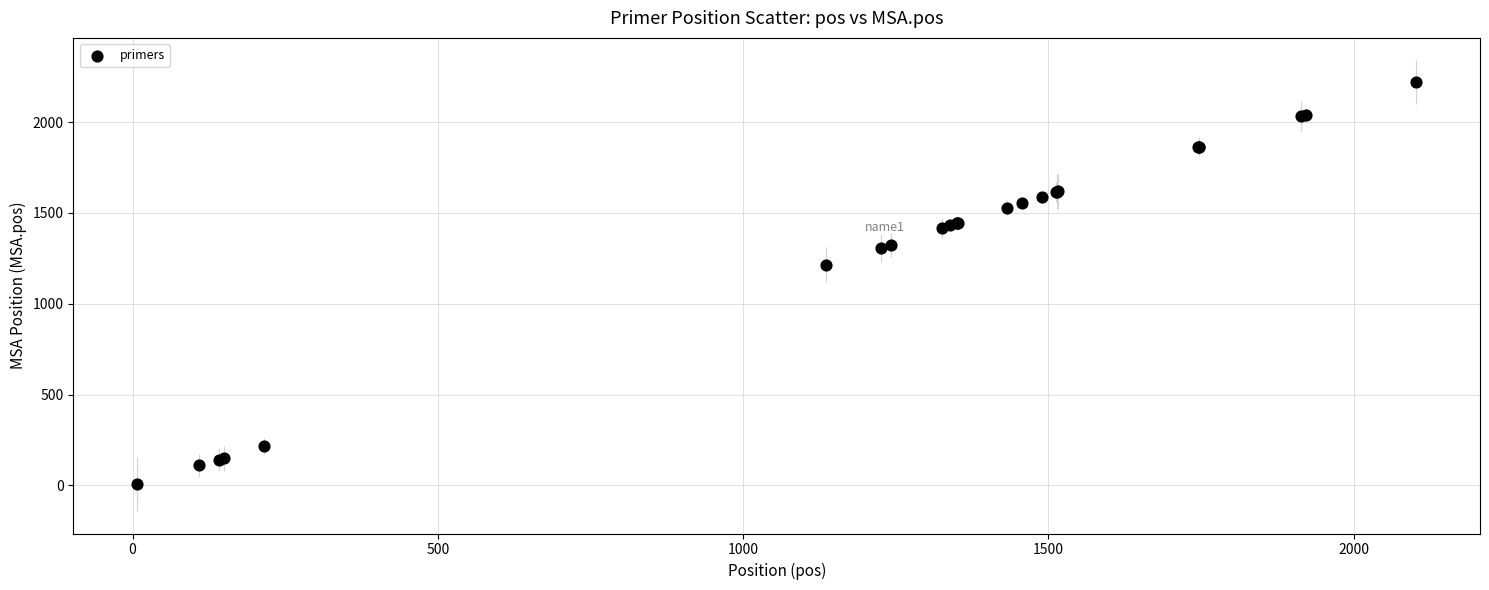

What Y value in the scatter plot is closest to 1114?

1216